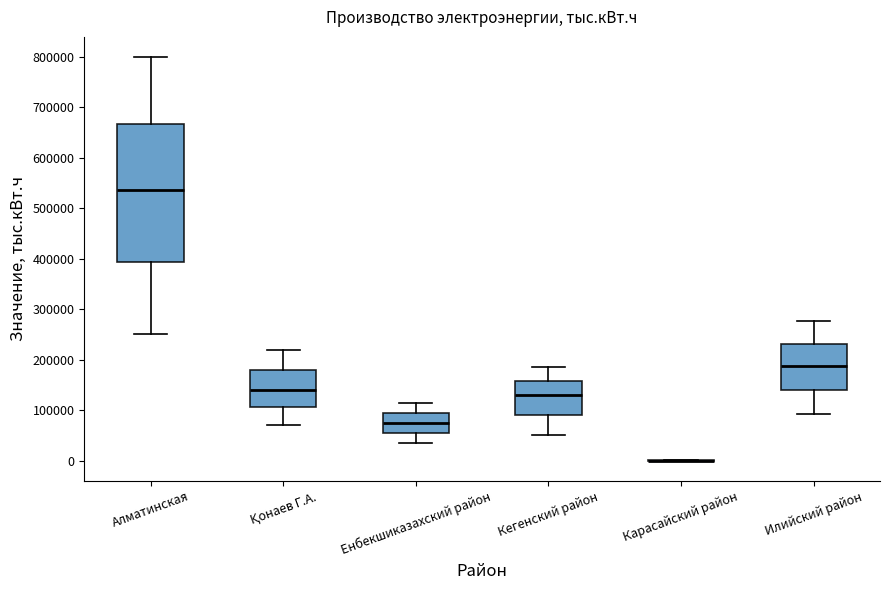

Reading left to right, read every box against the y-axis: the position of its median line, the range the box covers, and the ends of its whiskers. The values are not printed on the chart, so give them approximately, as read against the axis.

Алматинская: median 540000, box 390000 to 670000, whiskers 250000 to 800000
Қонаев Г.А.: median 140000, box 110000 to 180000, whiskers 70000 to 220000
Енбекшиказахский район: median 80000, box 60000 to 90000, whiskers 40000 to 110000
Кегенский район: median 130000, box 90000 to 160000, whiskers 50000 to 190000
Карасайский район: box collapsed to a line at 0, whiskers 0 to 0
Илийский район: median 190000, box 140000 to 230000, whiskers 90000 to 280000